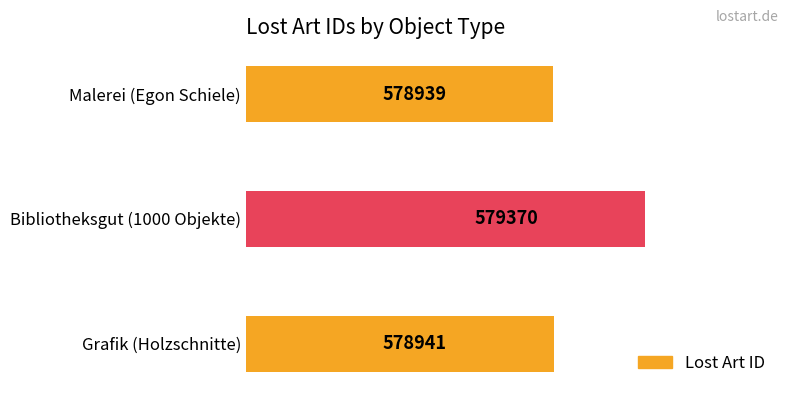

What is the minimum value shown in the chart?

578939